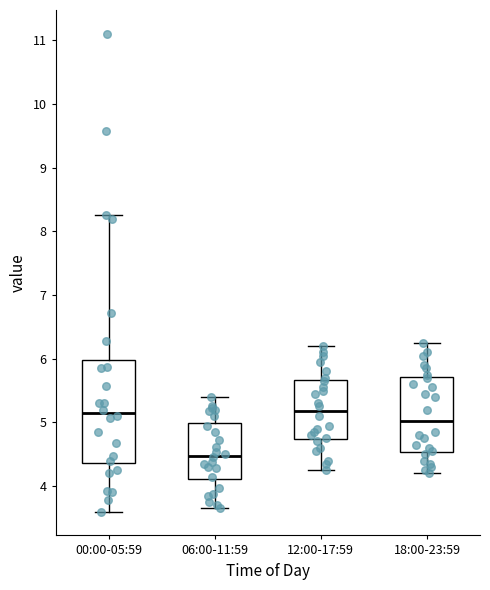

Where is the upper edge of the box for 00:00-05:59 on the y-axis? The values are not printed on the chart, so give them approximately, as read against the axis.

6.0